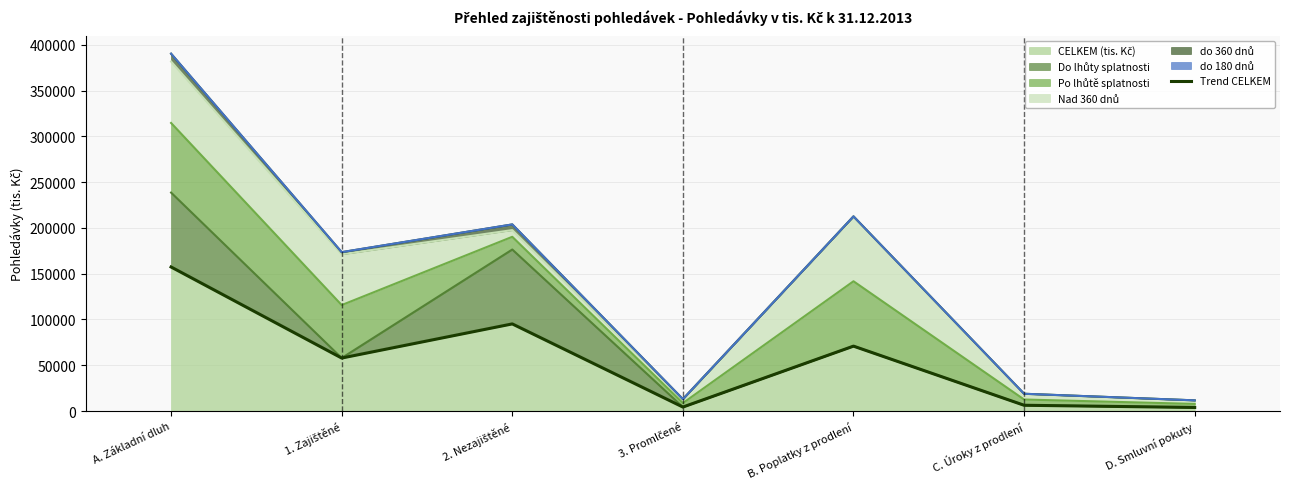

The chart shows a value of 50226 at 2. Nezajištěné. True or false?

False